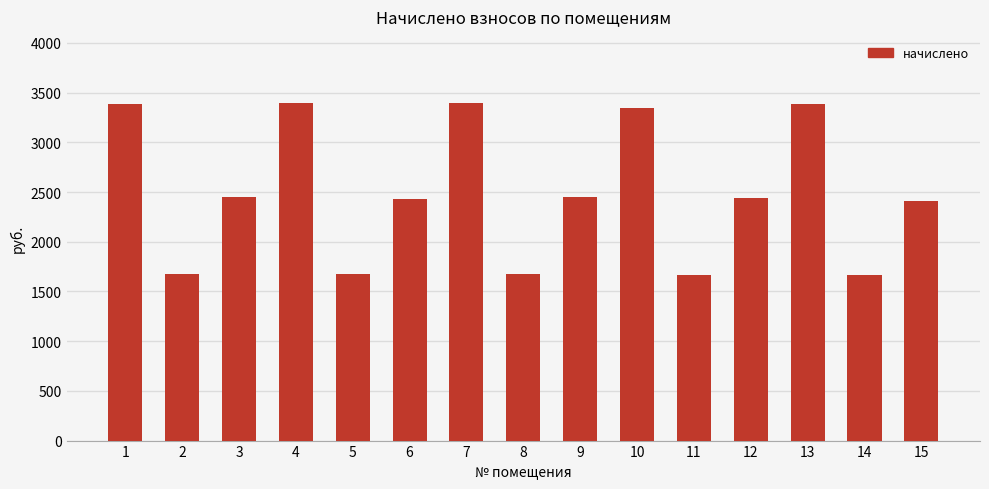

What is the value of the 6th bar from the left?

2431.1